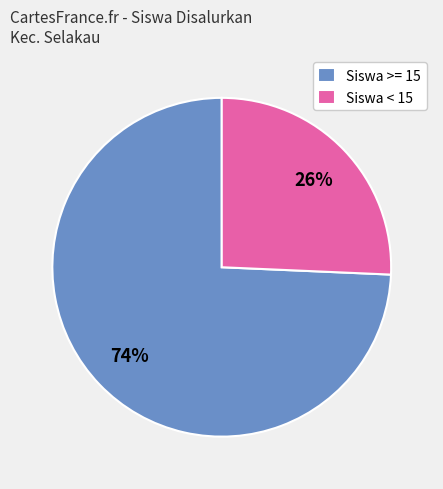

To the nearest percent, what is the combined percentage of Siswa >= 15 and Siswa < 15?

100%